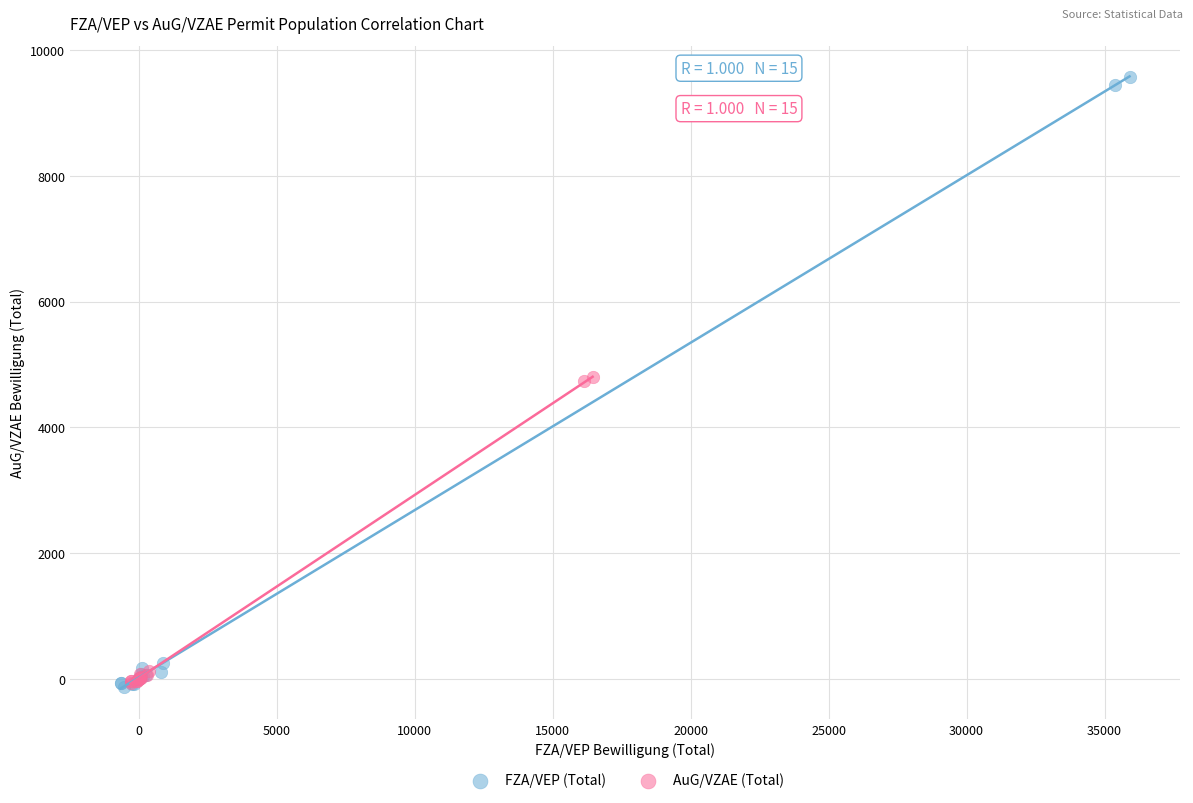

Which series has the largest Y range (max minus min)?

FZA/VEP (Total)